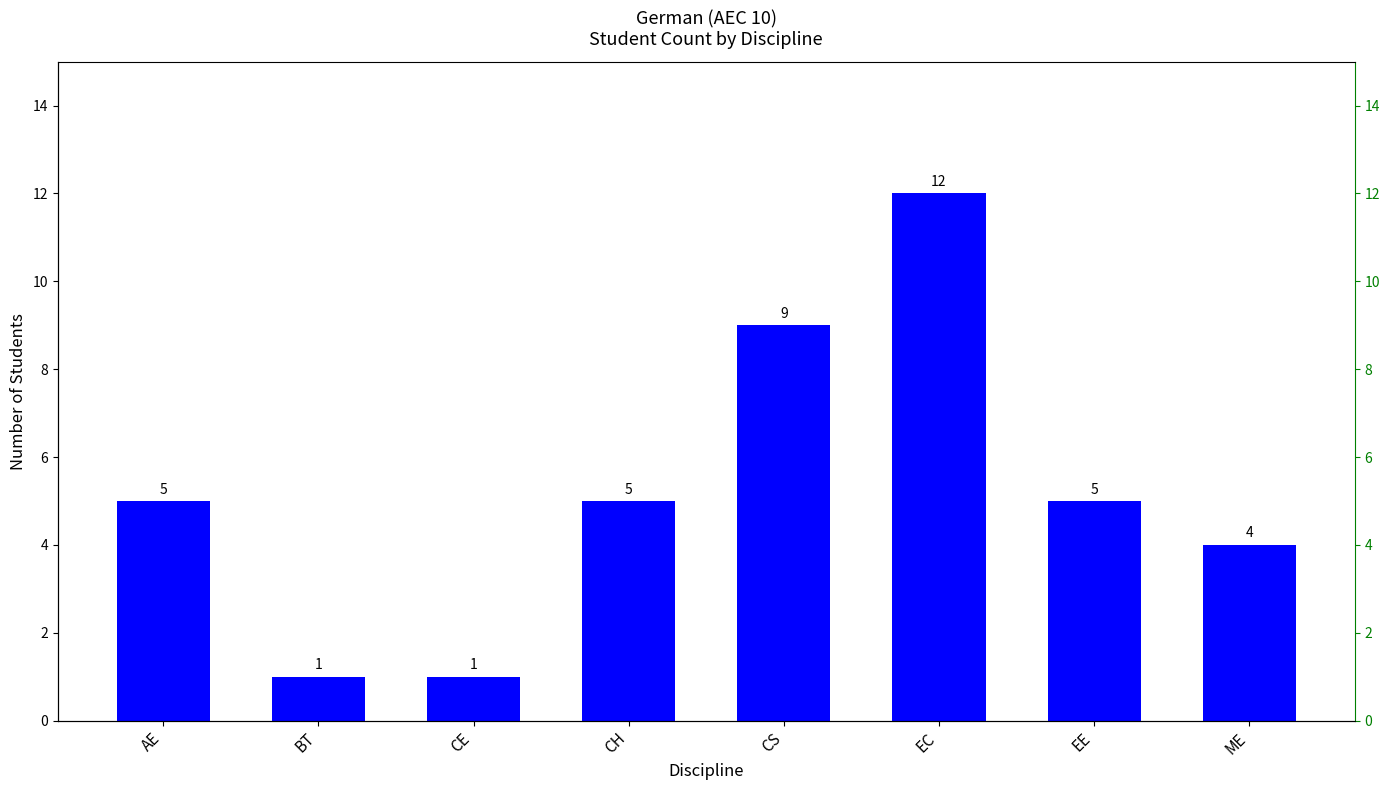

What position from the left is EE?

7